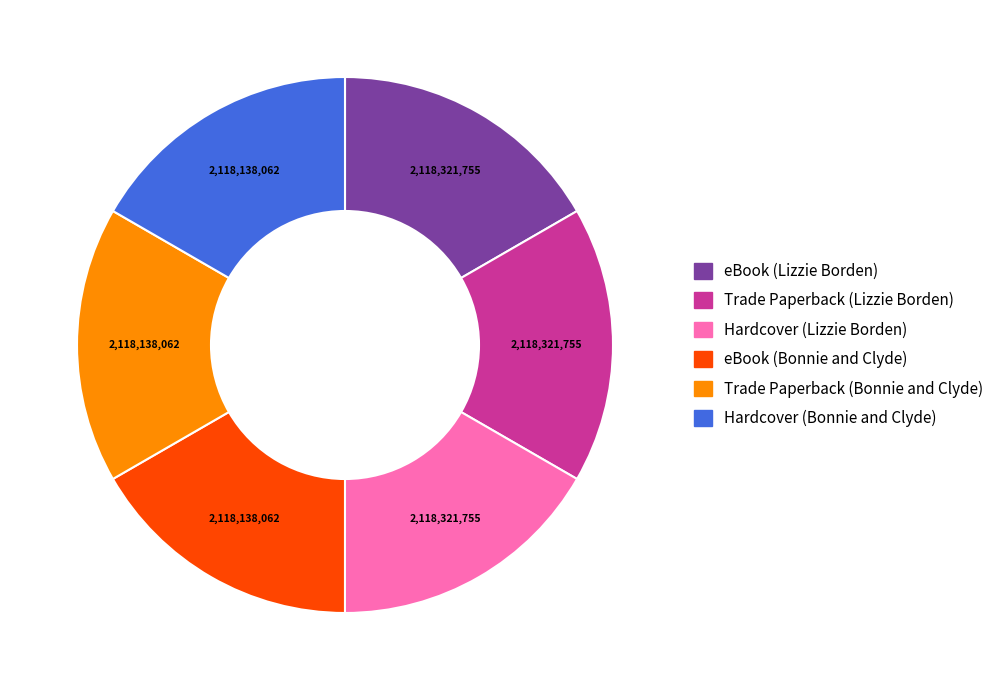

What is the ratio of the value at Hardcover (Bonnie and Clyde) to the value at eBook (Lizzie Borden)?

1.0